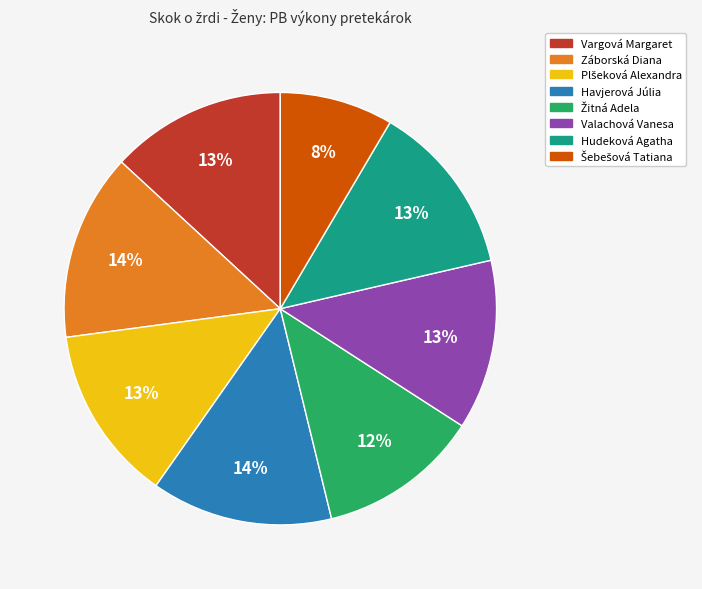

Which has a higher value, Havjerová Júlia or Valachová Vanesa?

Havjerová Júlia